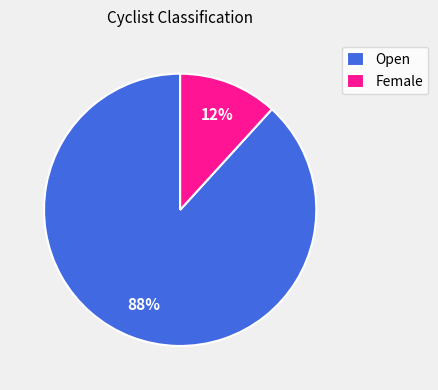

Which has a higher value, Open or Female?

Open